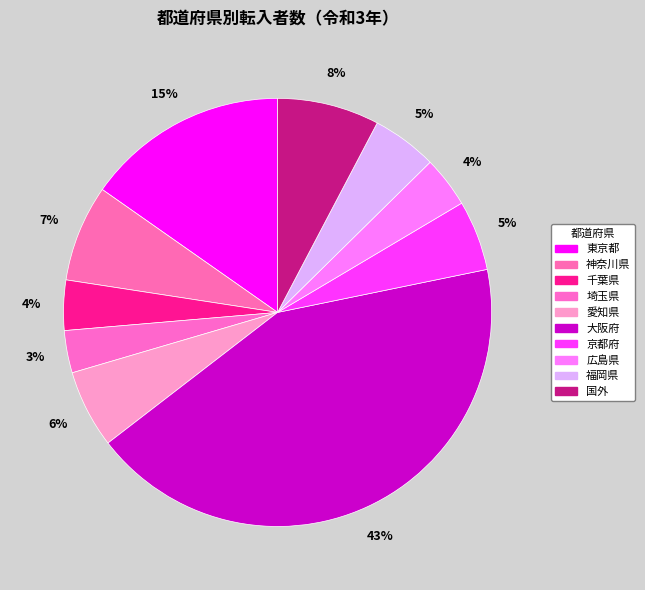

How many slices are in this pie chart?

10